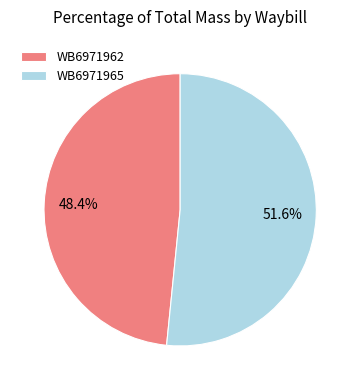

Is it true that WB6971962 is 48% of the pie?

True